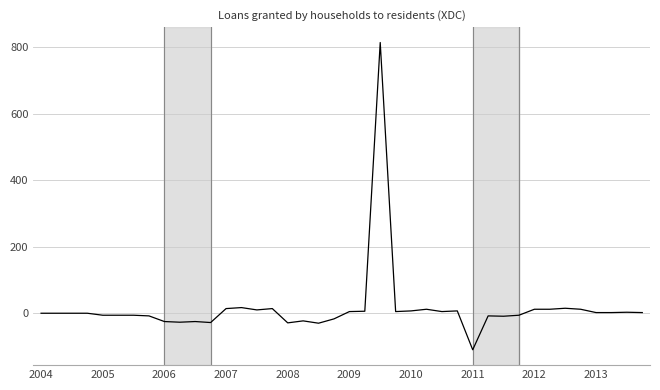

What is the maximum value shown in the chart?

815